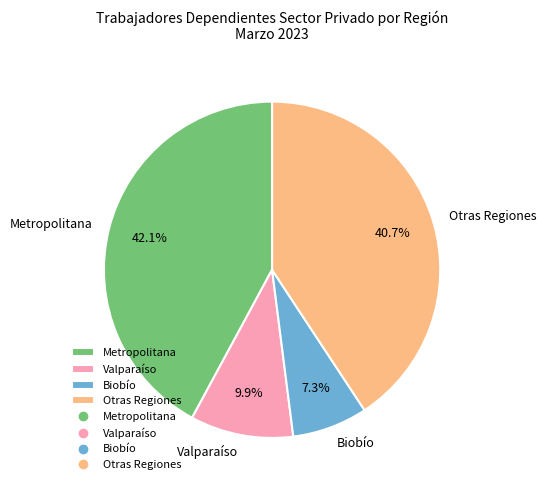

How many slices are in this pie chart?

4